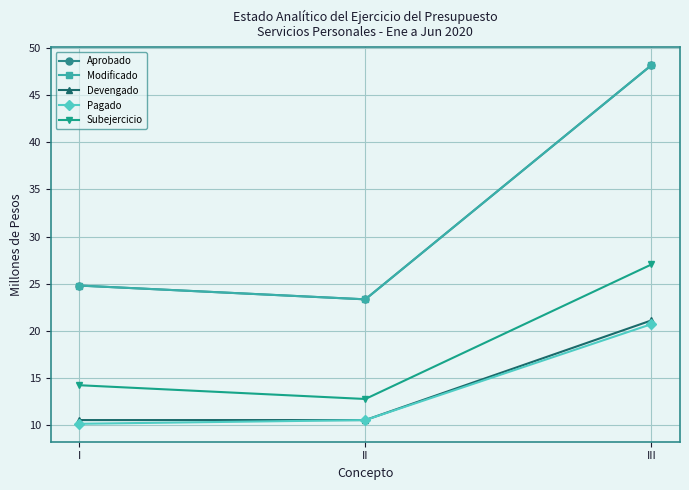

Reading left to right, list all the values displayed in this chart.

Aprobado: 24.8	23.4	48.2
Modificado: 24.8	23.4	48.2
Devengado: 10.6	10.6	21.1
Pagado: 10.2	10.6	20.7
Subejercicio: 14.3	12.8	27.0